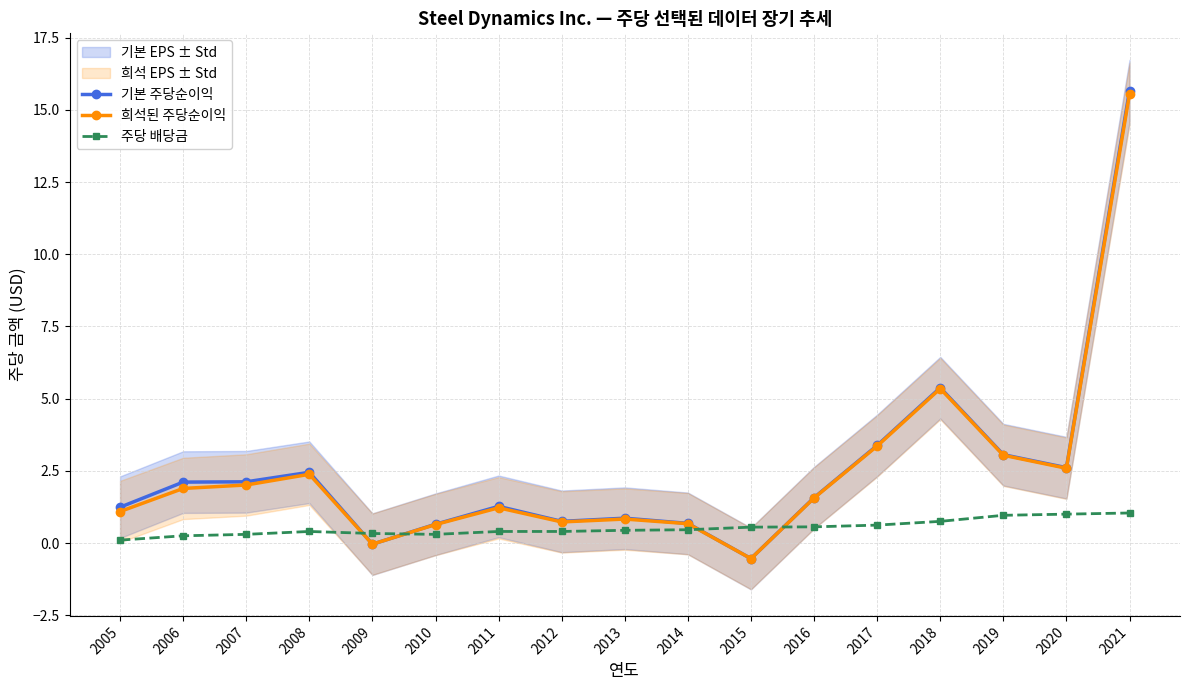

How many positive values does the 희석된 주당순이익 series have?

15